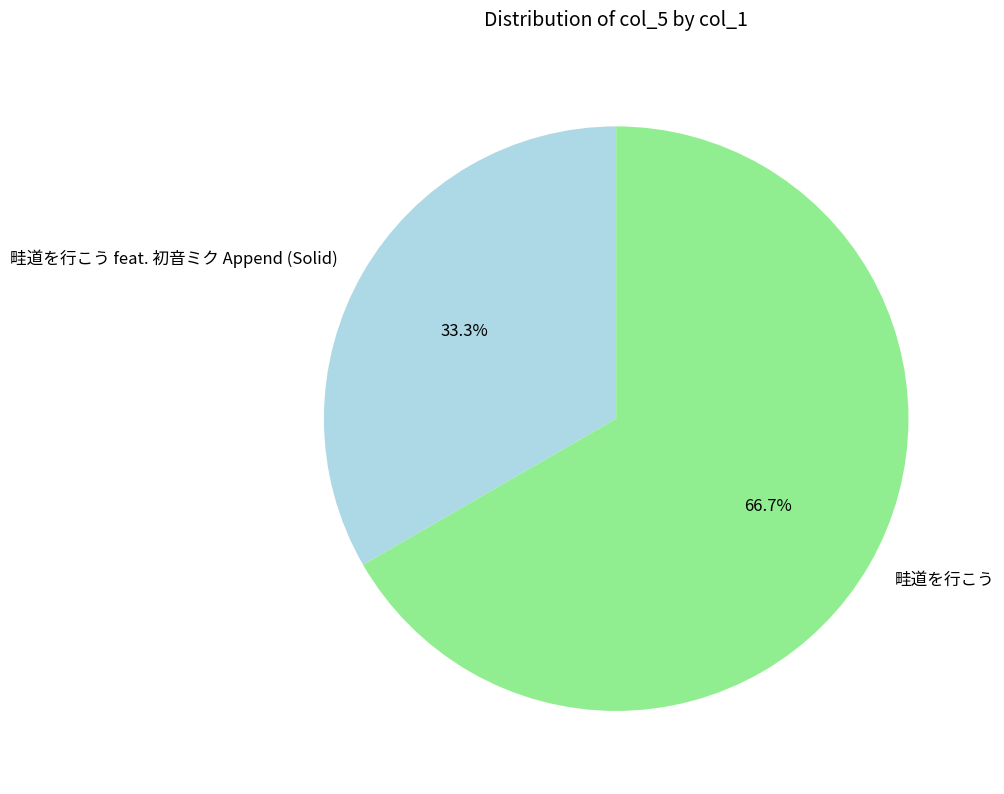

How many segments does this pie chart have?

2